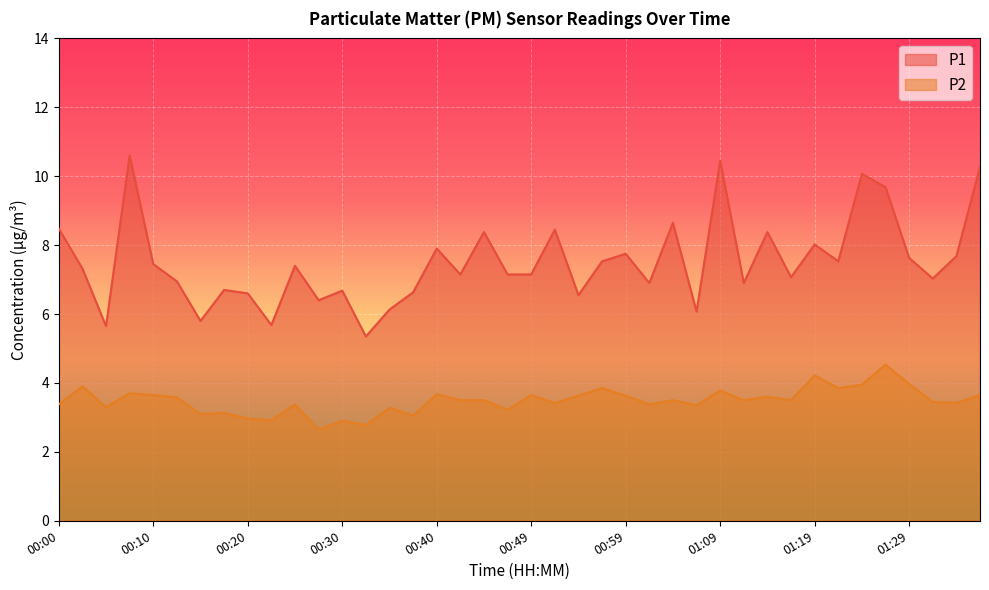

What is the label of the 28th point from the left?

01:07